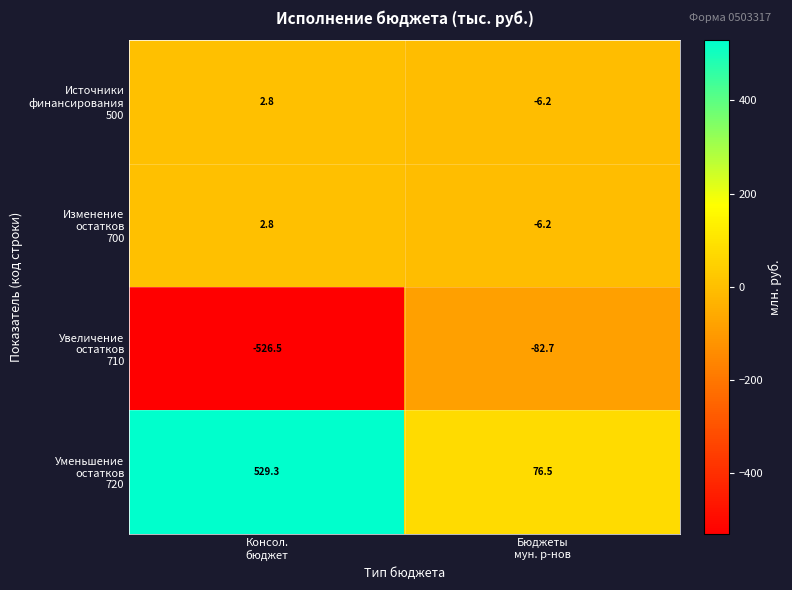

What is the minimum value shown in the chart?

-526.5